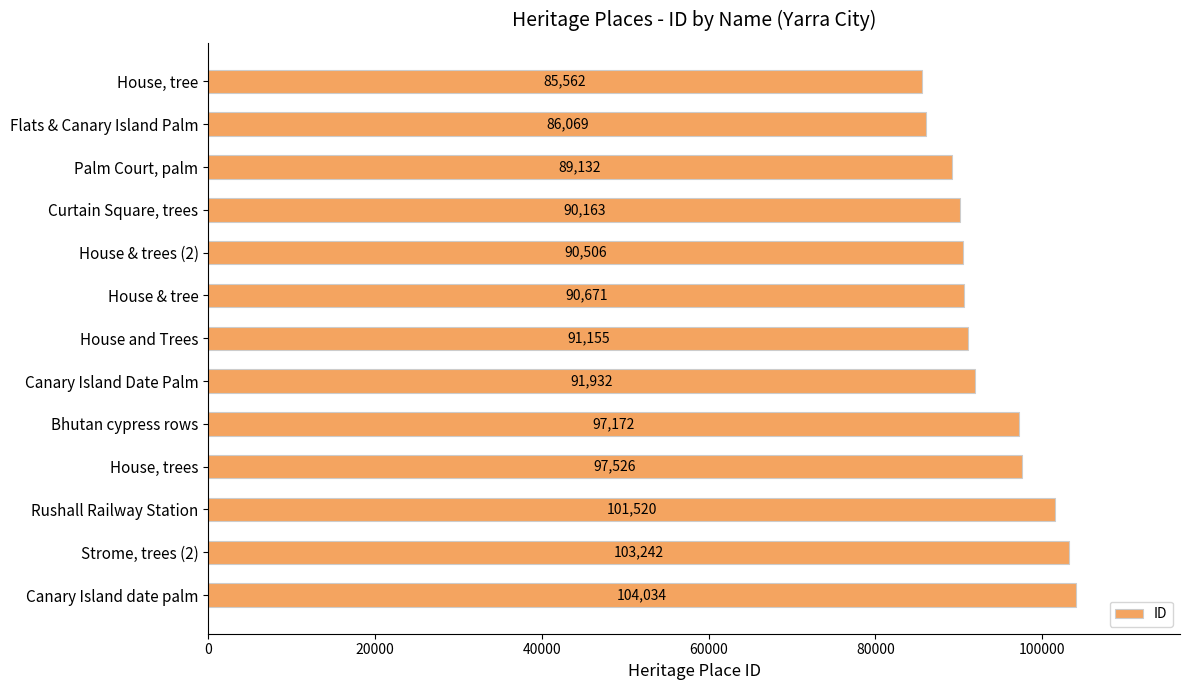

What is the smallest value displayed?

85562